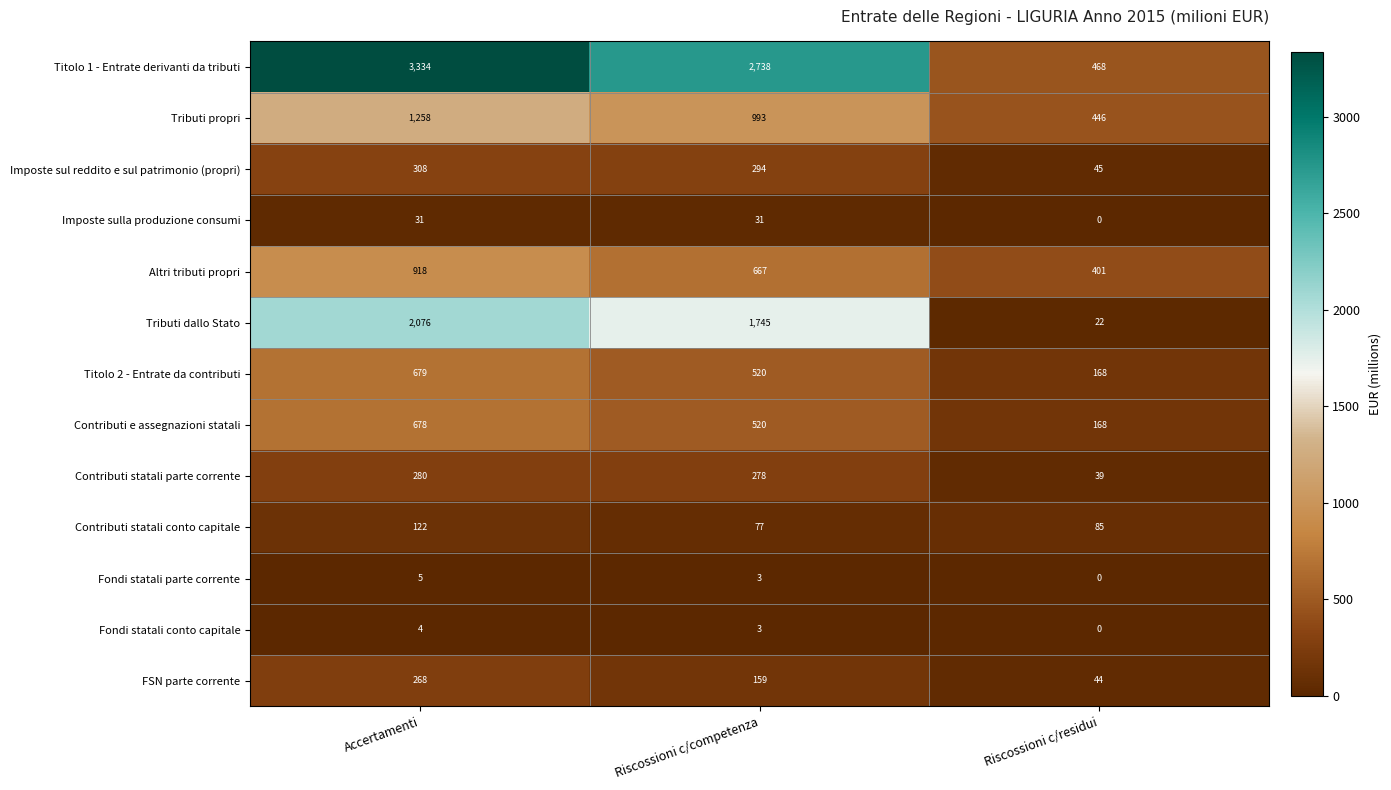

True or false: Contributi statali parte corrente has a value of 278 at Riscossioni c/competenza.

True